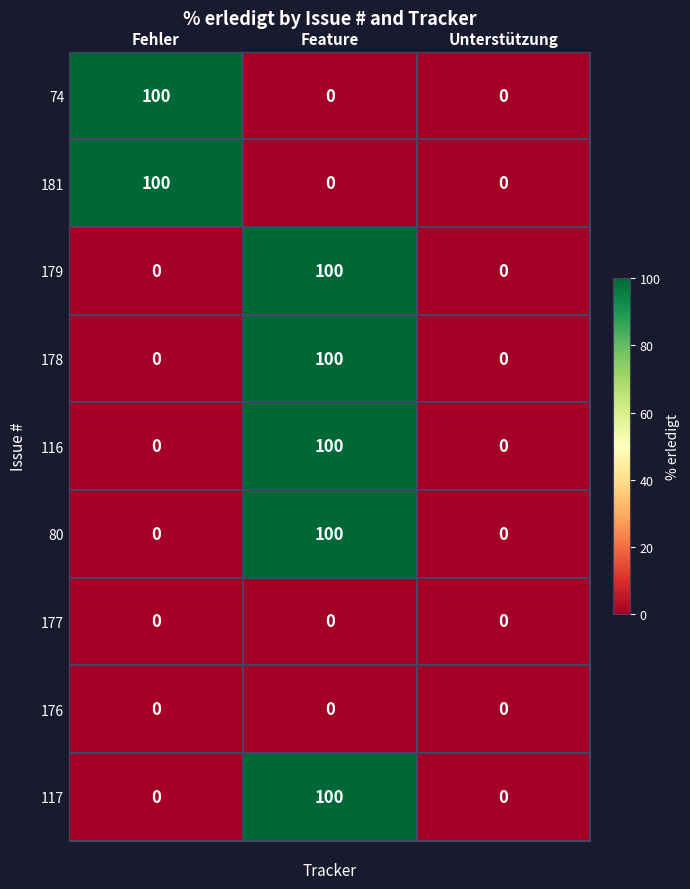

What is the sum of the 80 values at Fehler and Feature?

100